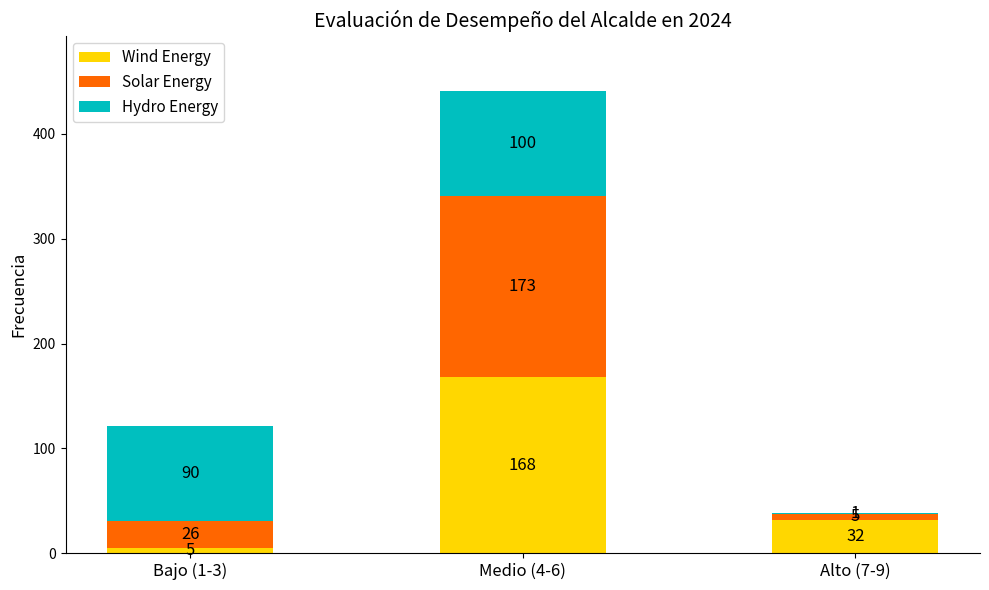

At which category is the sum across all series the highest?

Medio (4-6)